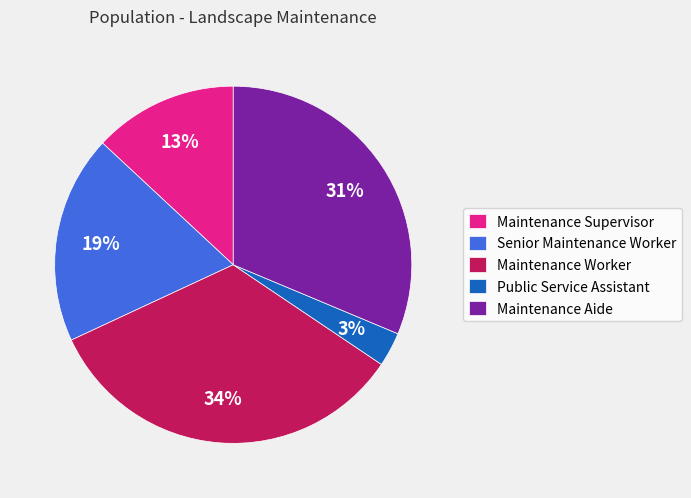

To the nearest percent, what is the difference between the Senior Maintenance Worker and Maintenance Aide slice percentages?

12%